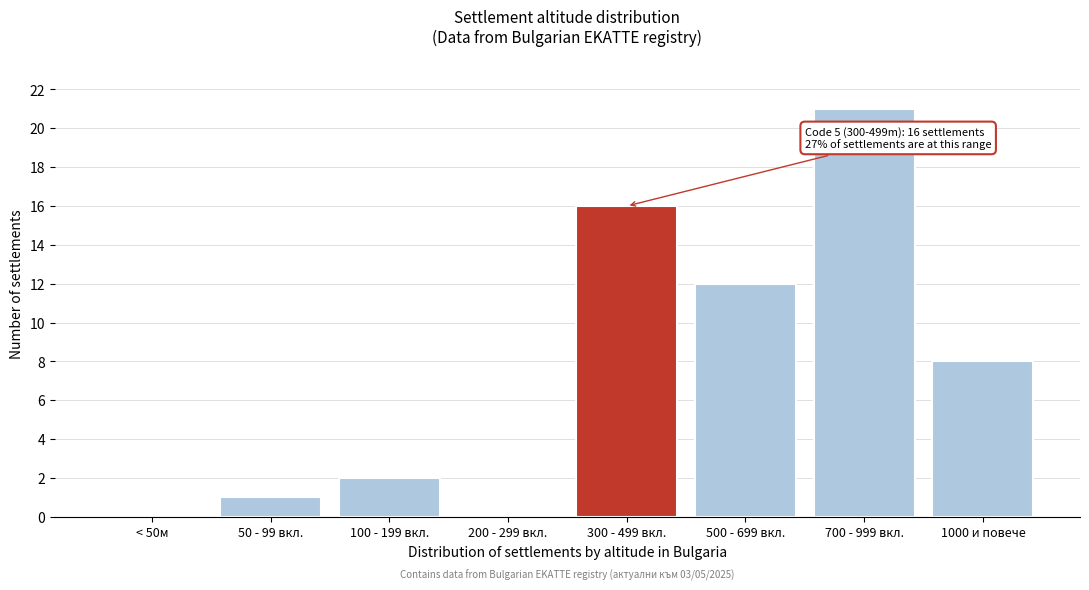

Reading left to right, transcribe all the data shown in this chart.

< 50м=0	50 - 99 вкл.=1	100 - 199 вкл.=2	200 - 299 вкл.=0	300 - 499 вкл.=16	500 - 699 вкл.=12	700 - 999 вкл.=21	1000 и повече=8